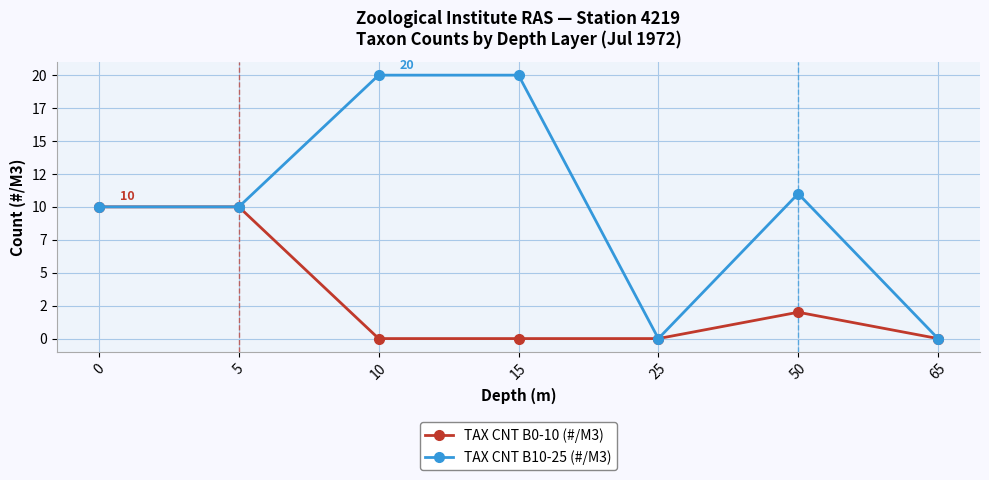

What are all the series names shown in the legend?

TAX CNT B0-10 (#/M3), TAX CNT B10-25 (#/M3)